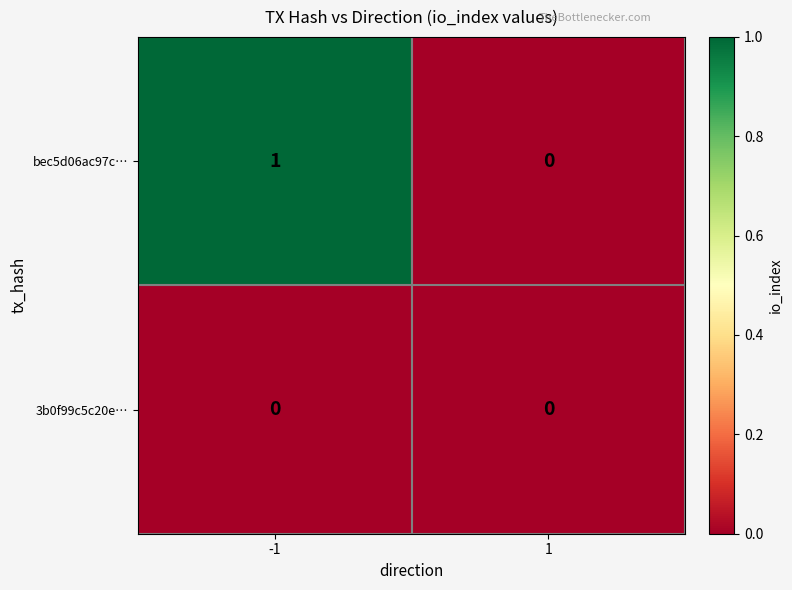

Reading left to right, what are all the values shown in this chart?

bec5d06ac97c…: -1=1	1=0
3b0f99c5c20e…: -1=0	1=0